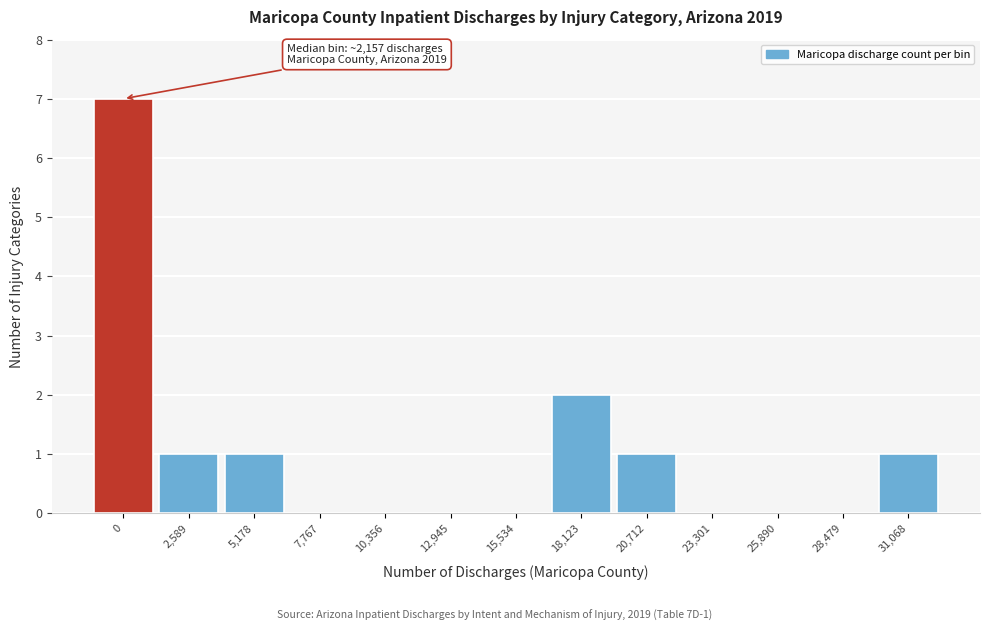

Reading left to right, list all the values displayed in this chart.

0=7	2,589=1	5,178=1	7,767=0	10,356=0	12,945=0	15,534=0	18,123=2	20,712=1	23,301=0	25,890=0	28,479=0	31,068=1